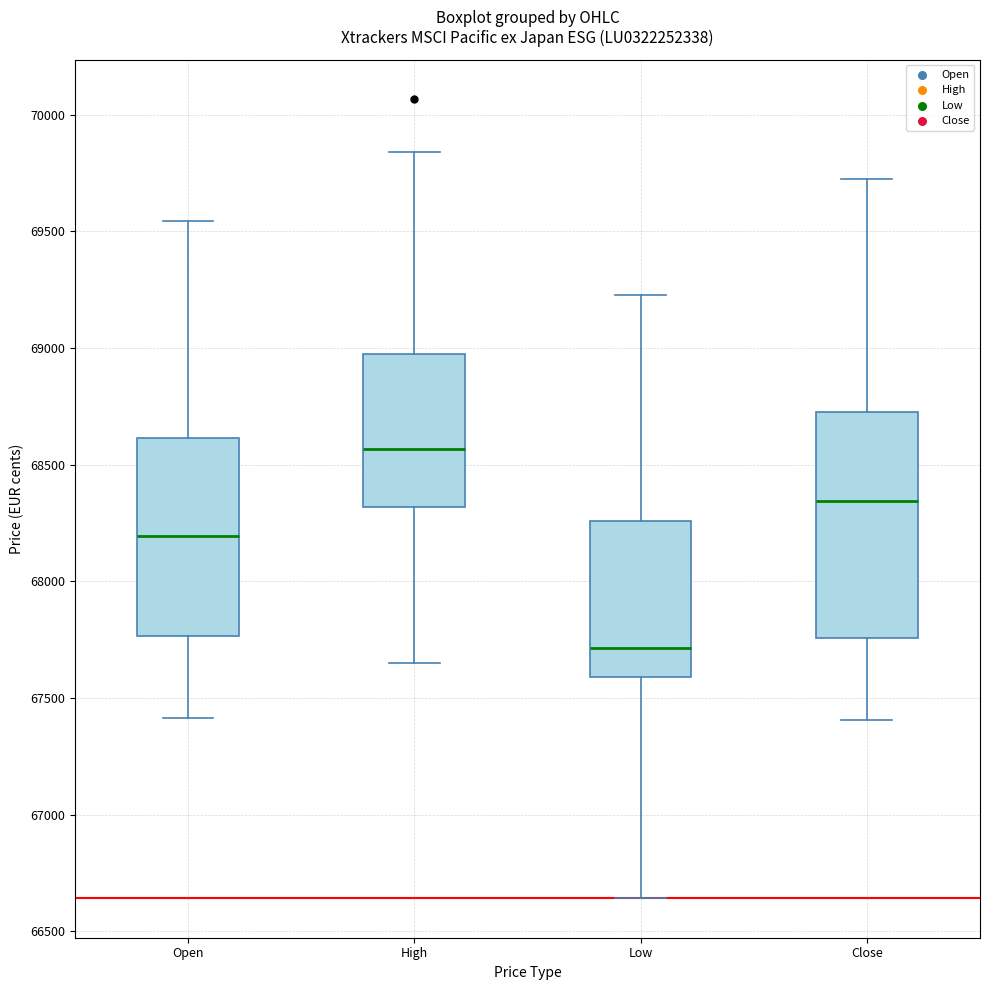

Reading left to right, read every box against the y-axis: the position of its median line, the range the box covers, and the ends of its whiskers. The values are not printed on the chart, so give them approximately, as read against the axis.

Open: median 68200, box 67750 to 68600, whiskers 67400 to 69550
High: median 68550, box 68300 to 69000, whiskers 67650 to 69850
Low: median 67700, box 67600 to 68250, whiskers 66650 to 69250
Close: median 68350, box 67750 to 68750, whiskers 67400 to 69700